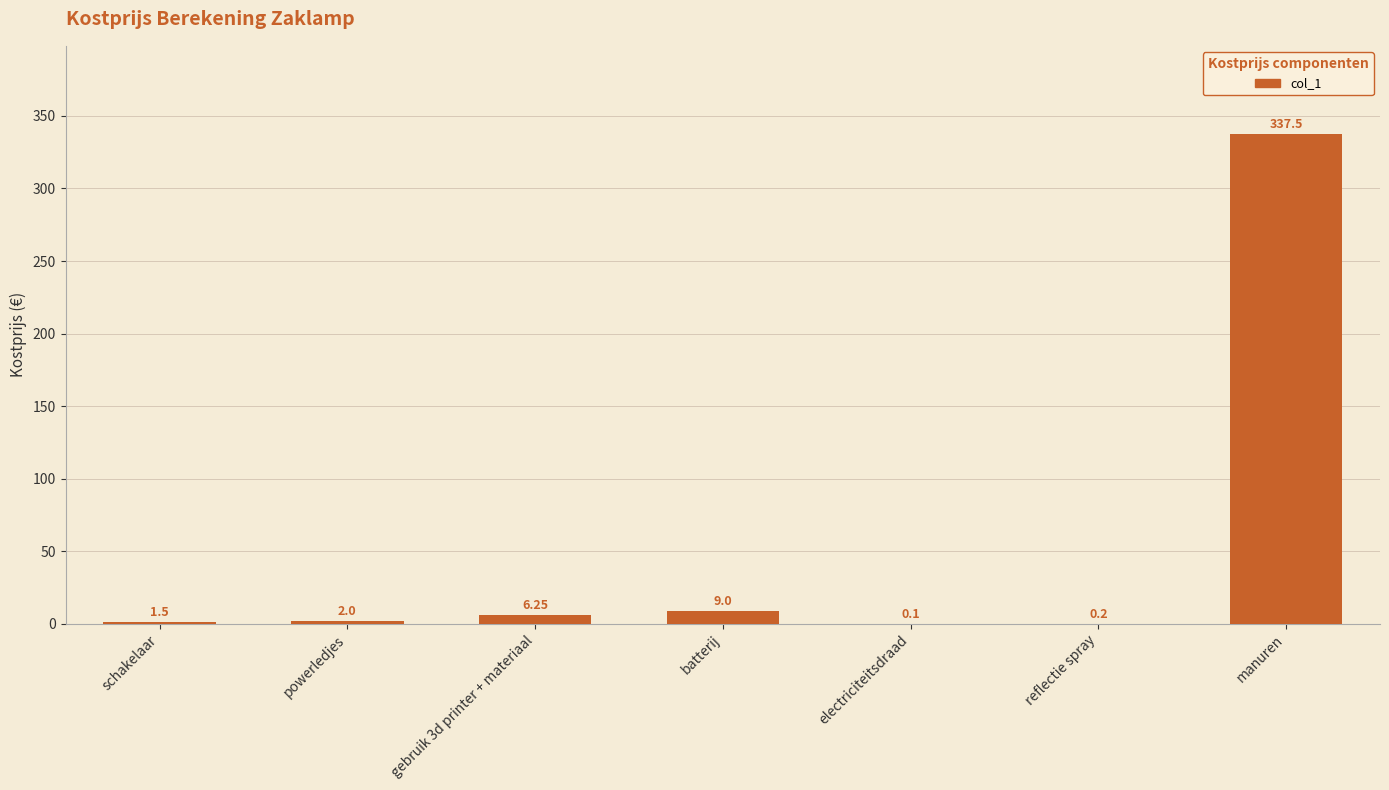

What is the sum of all values?

356.6